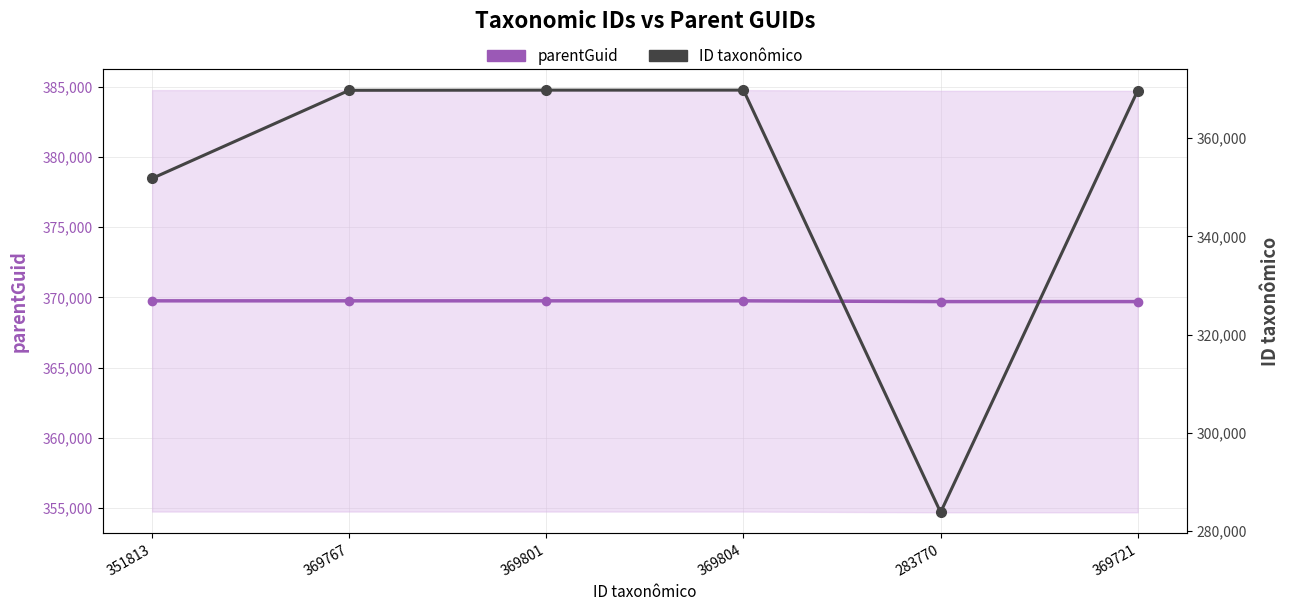

What position from the left is 369801?

3